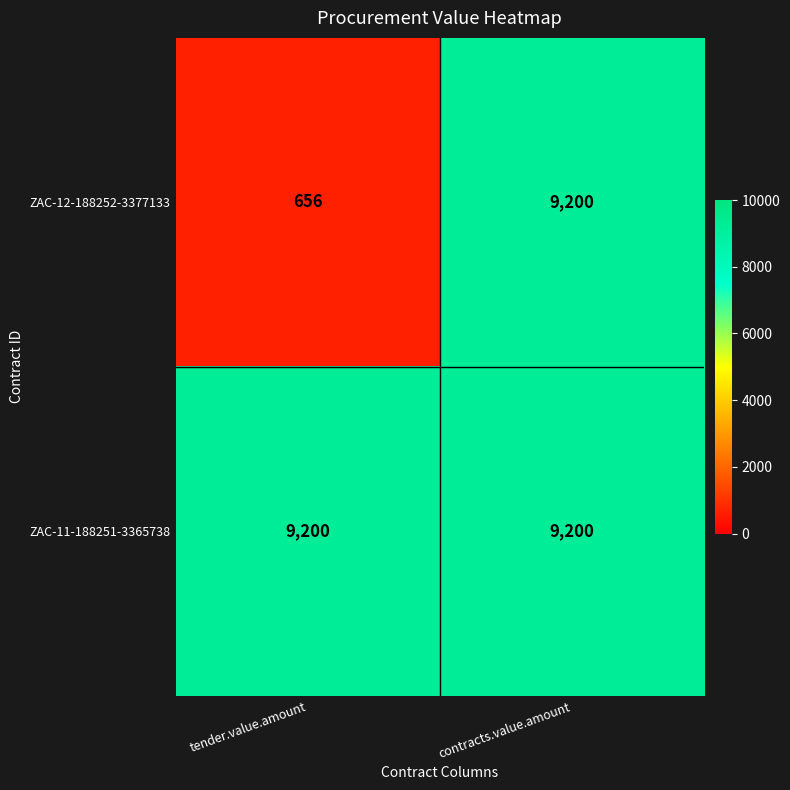

At how many categories does at least one series exceed 1121?

2